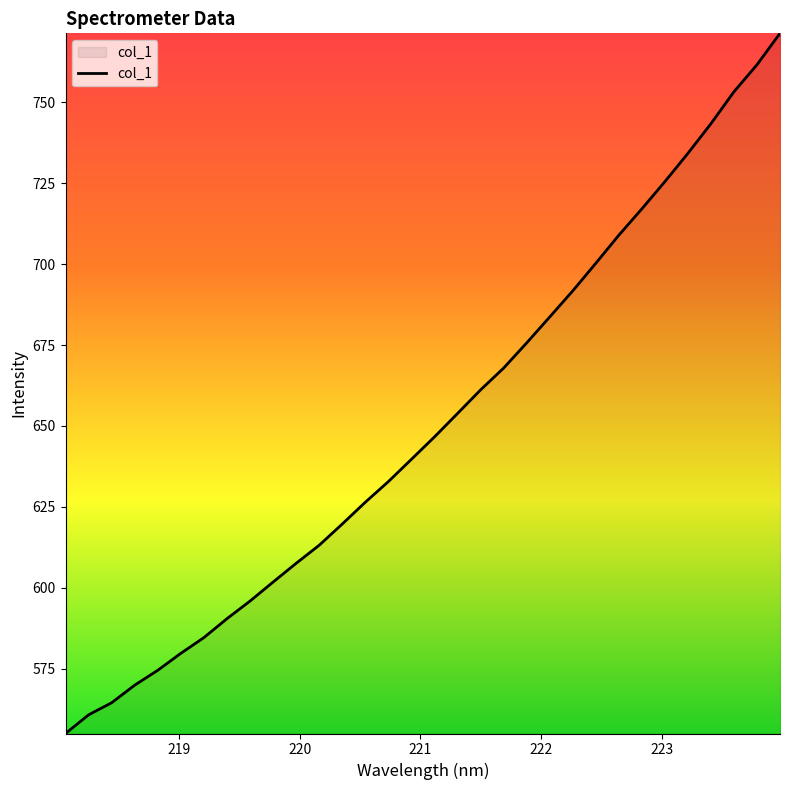

What is the sum of all values?

20813.0